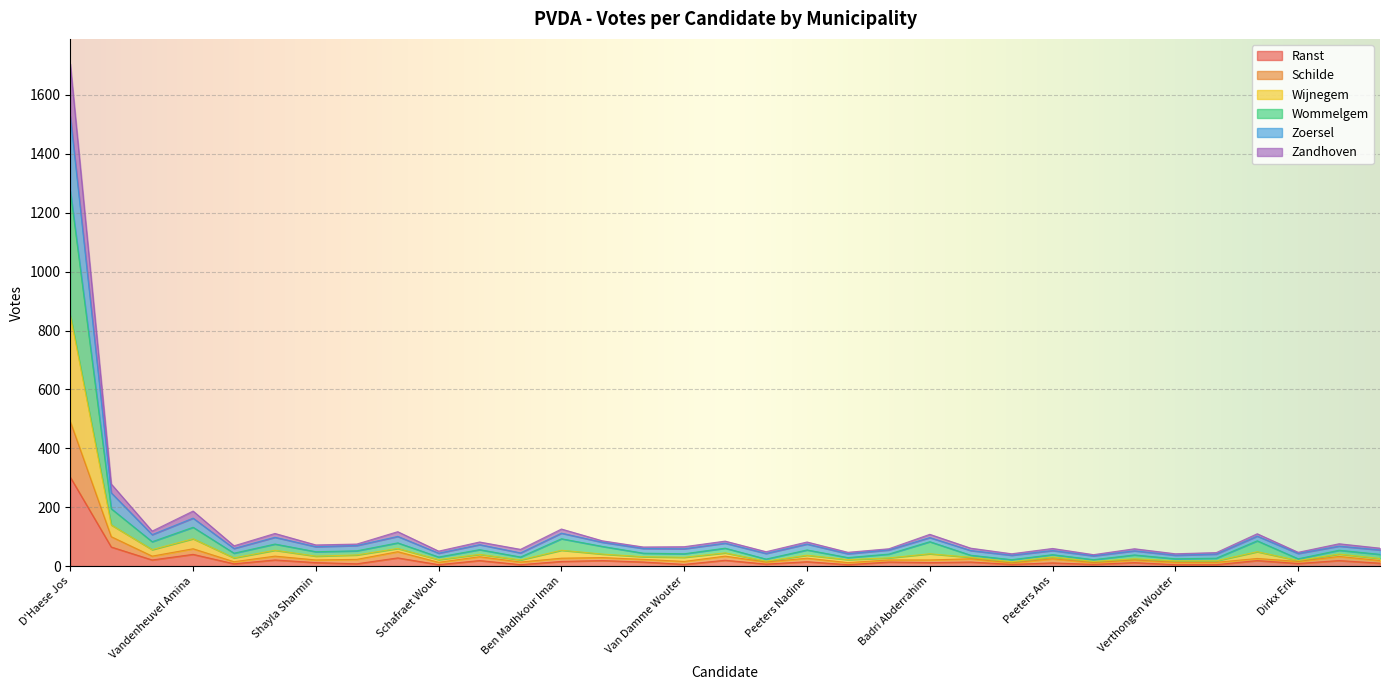

How many interior local peaks does the Ranst series have?

13